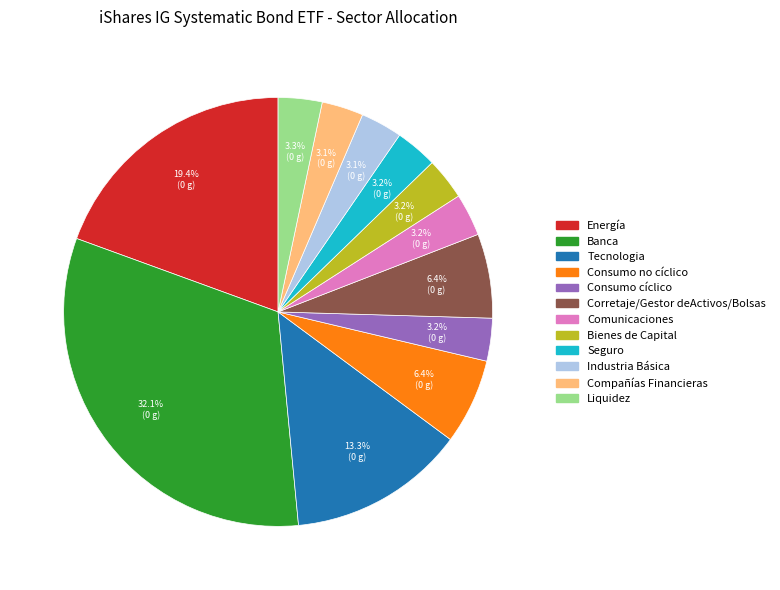

How much of the chart is everything except Banca?

67.9%